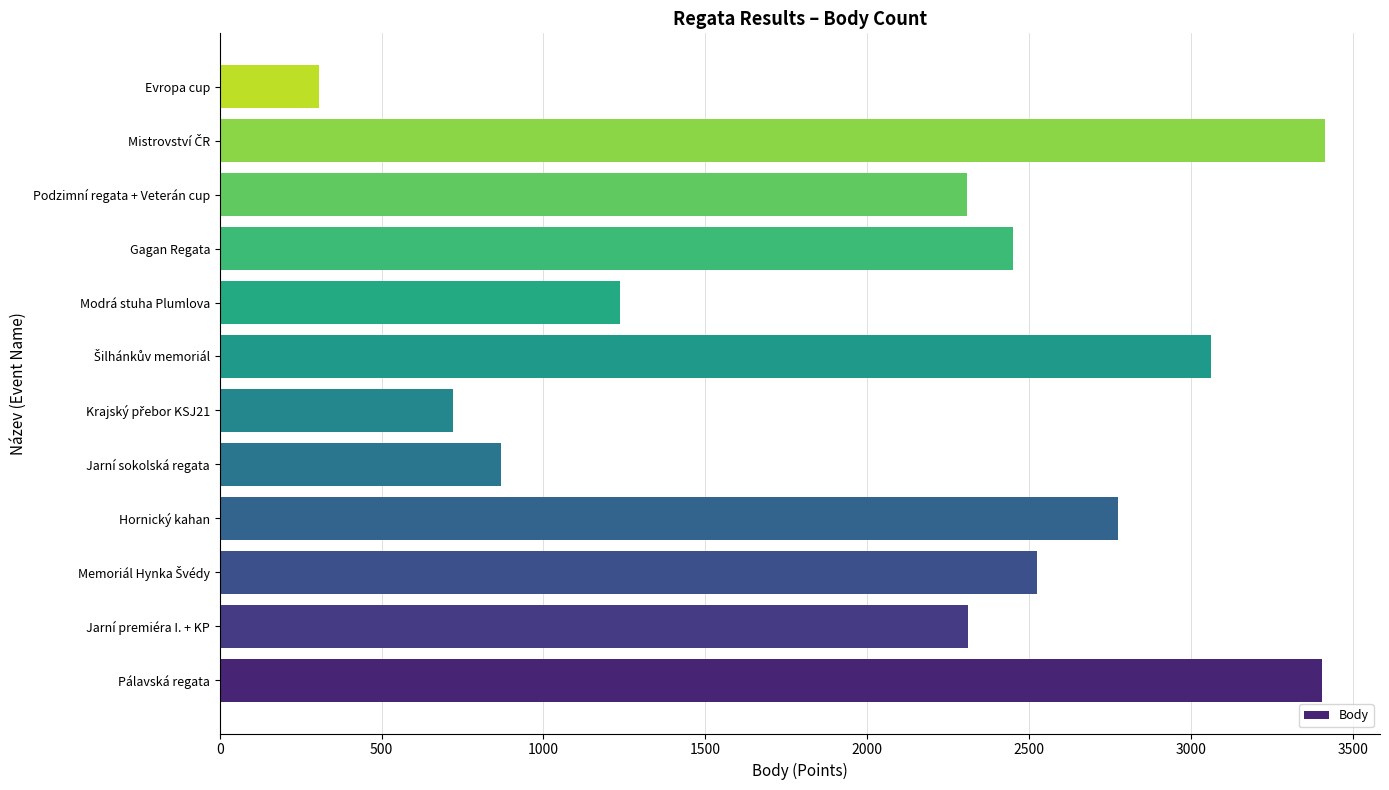

What is the ratio of the value at Jarní premiéra I. + KP to the value at Gagan Regata?

0.9